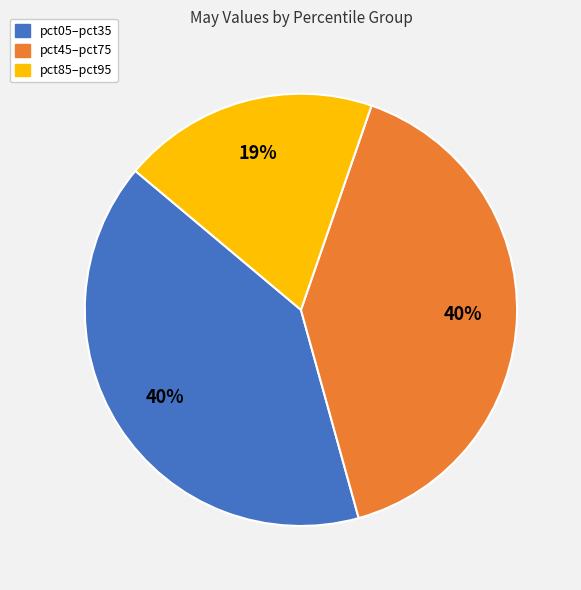

How many segments does this pie chart have?

3